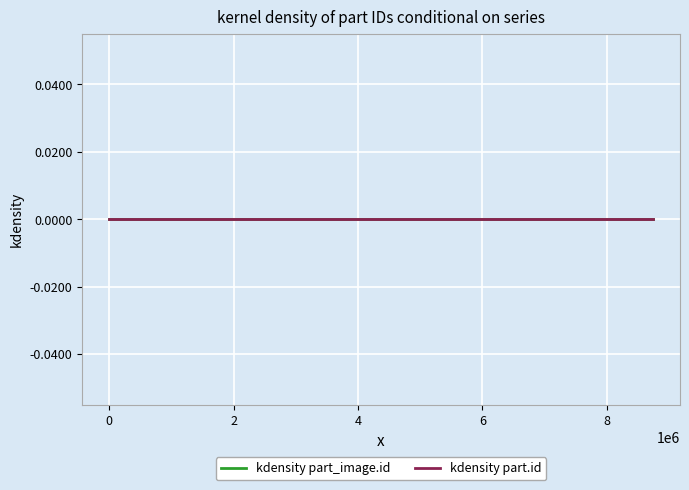

How many data points does each series have?

40